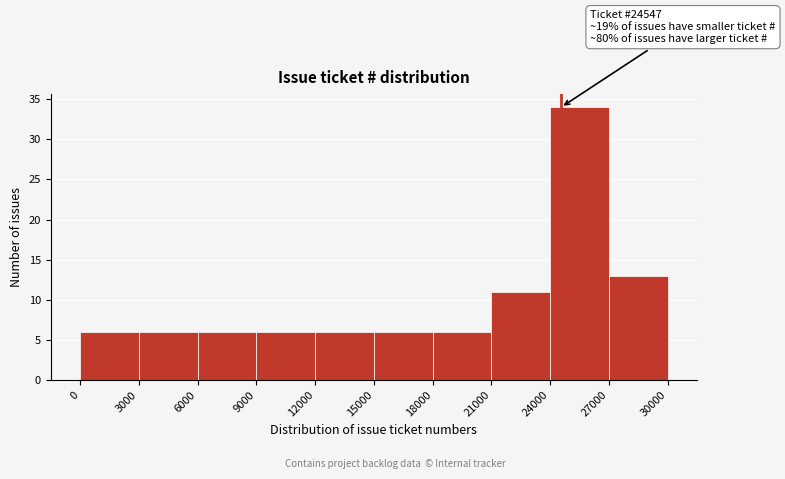

Over which range of the x-axis is the bar tallest?

24000 to 27000